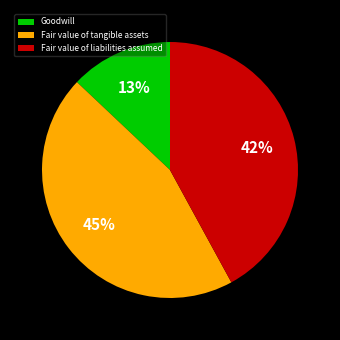

To the nearest percent, what is the difference between the largest and smallest slice percentages?

32%